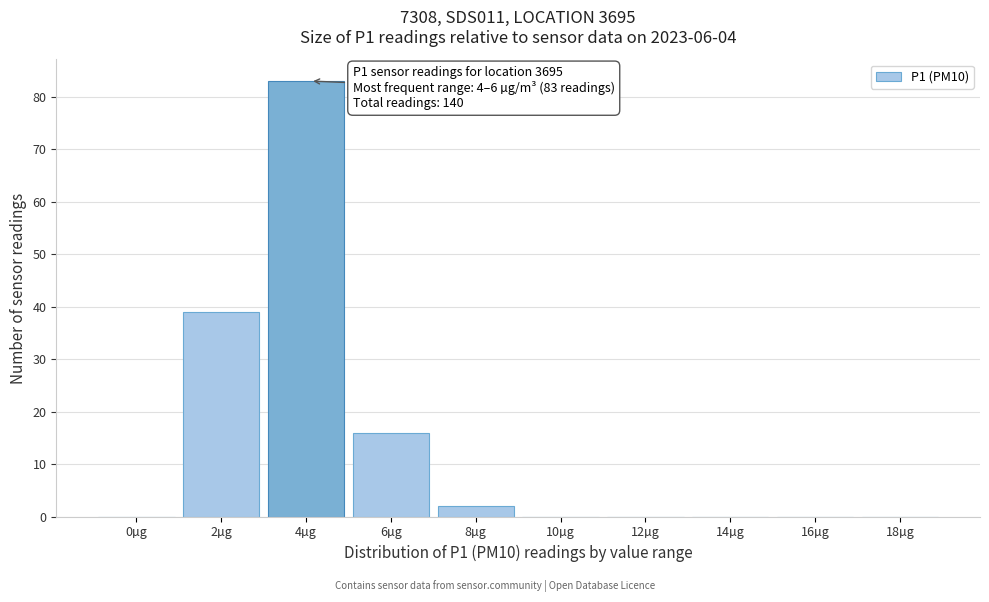

Reading left to right, extract all data points from this chart.

0µg=0	2µg=39	4µg=83	6µg=16	8µg=2	10µg=0	12µg=0	14µg=0	16µg=0	18µg=0